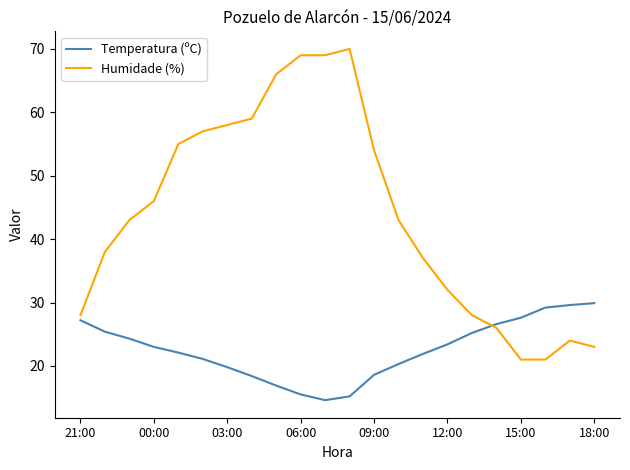

Which series has the largest range (max minus min)?

Humidade (%)